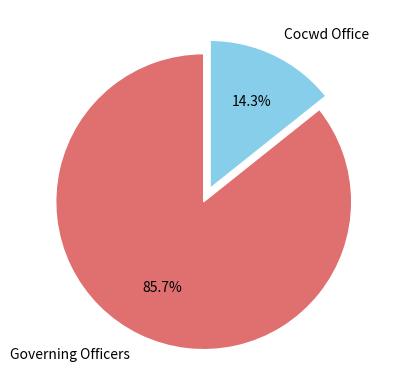

How many slices are in this pie chart?

2